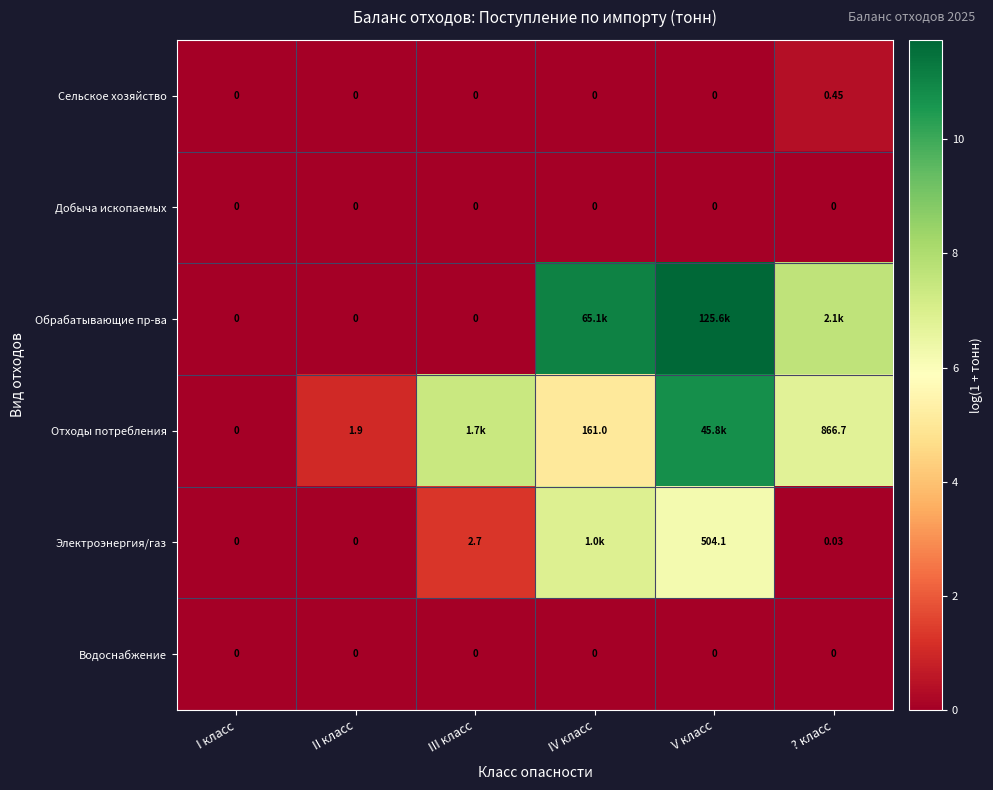

What is the greatest value displayed?

11.7